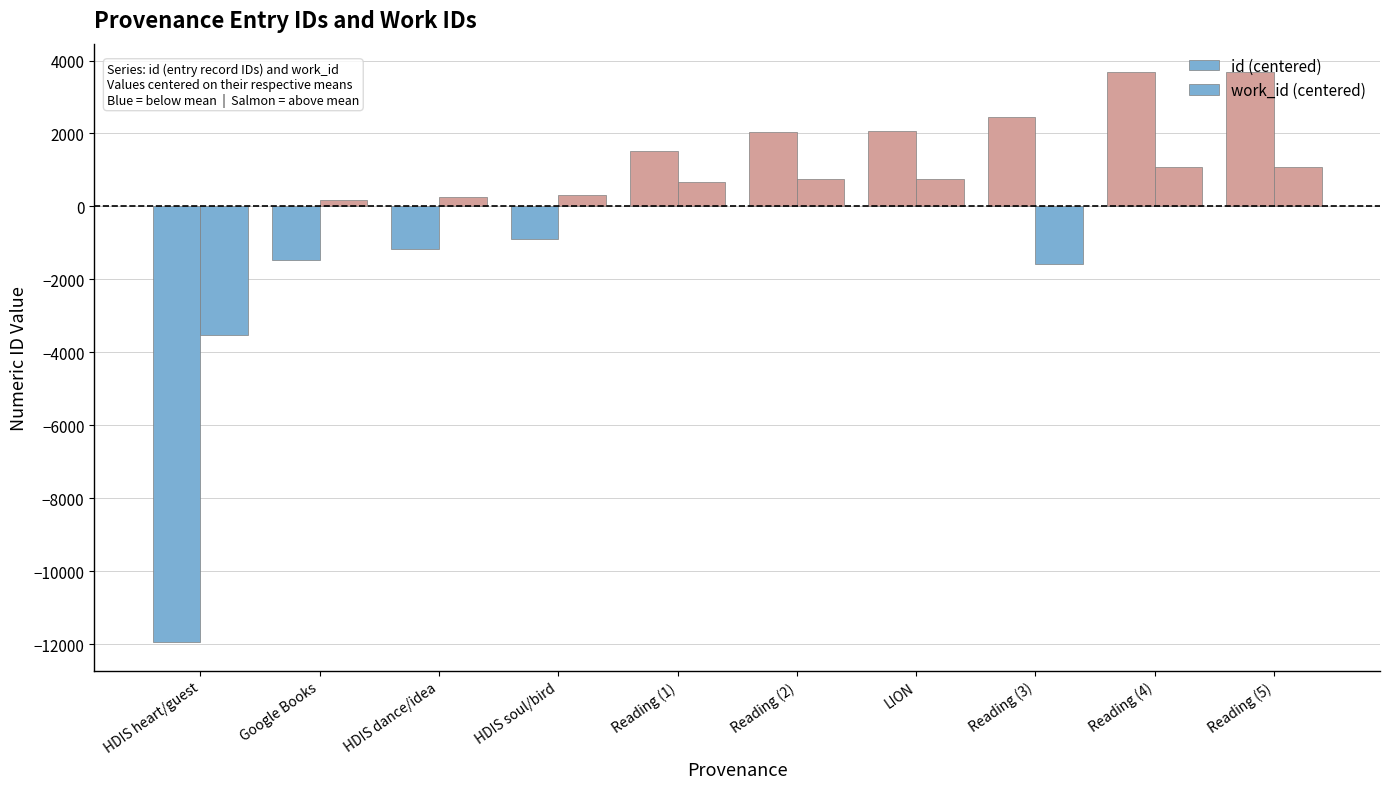

At how many categories does at least one series exceed 1308?

6